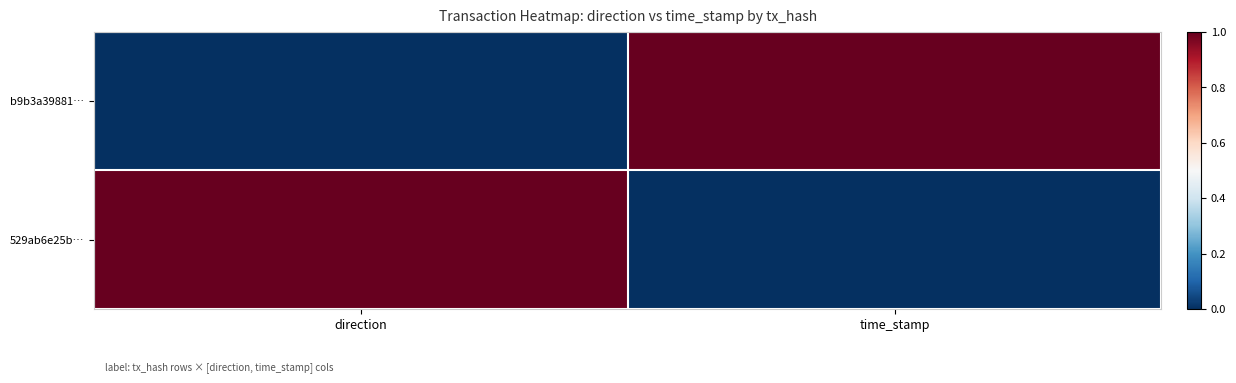

How many series are shown in this chart?

2